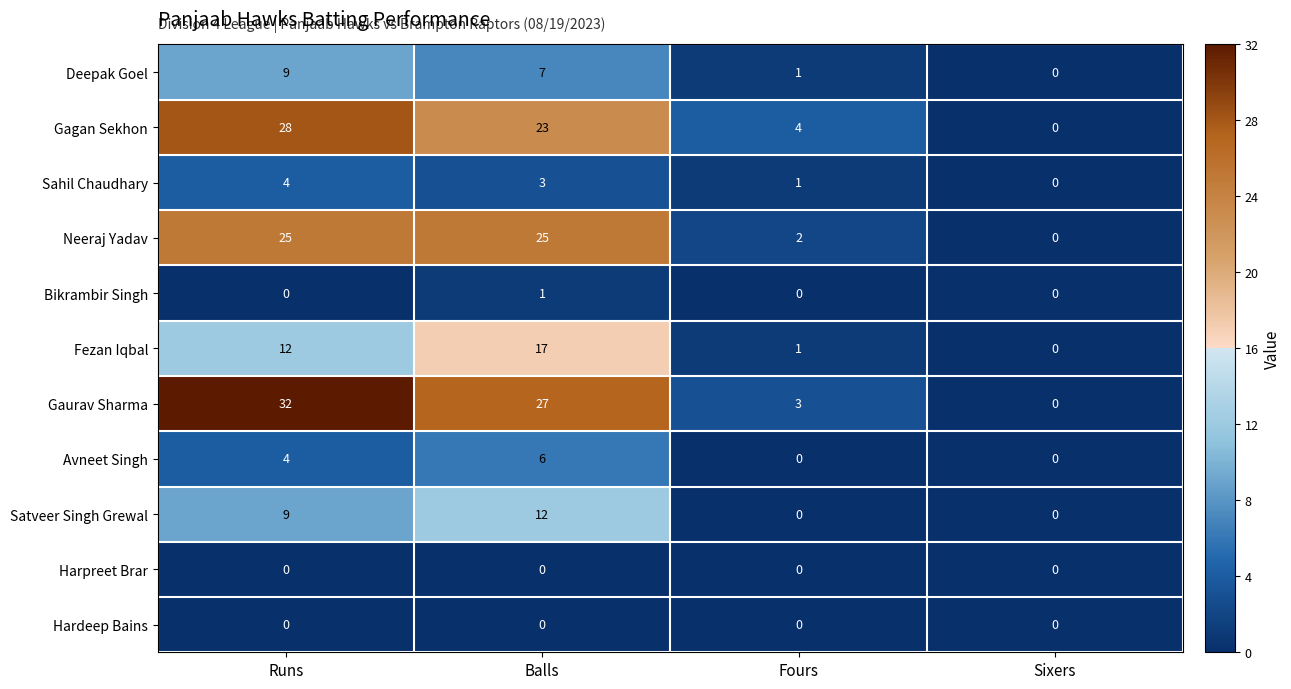

What is the highest value of the Gaurav Sharma series?

32